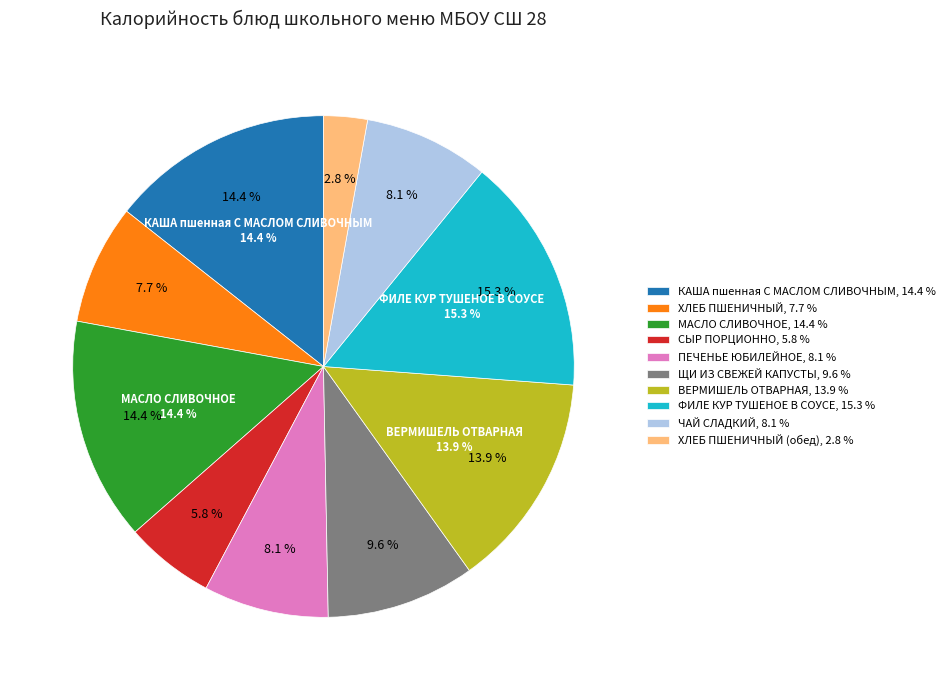

Does ВЕРМИШЕЛЬ ОТВАРНАЯ account for over 50% of the chart?

No